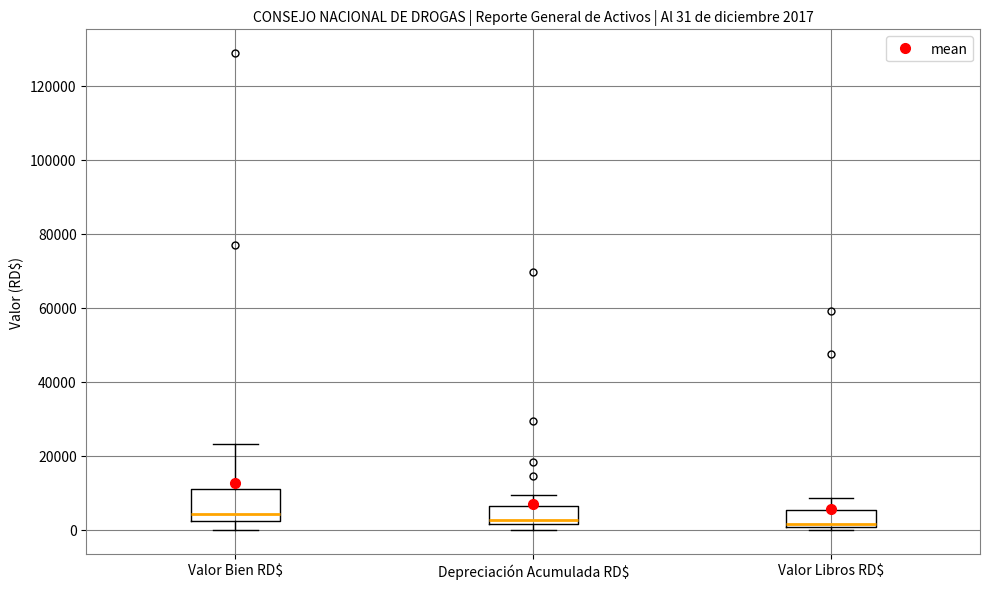

Comparing the boxes themselves (not the whiskers), which one is the tallest?

Valor Bien RD$